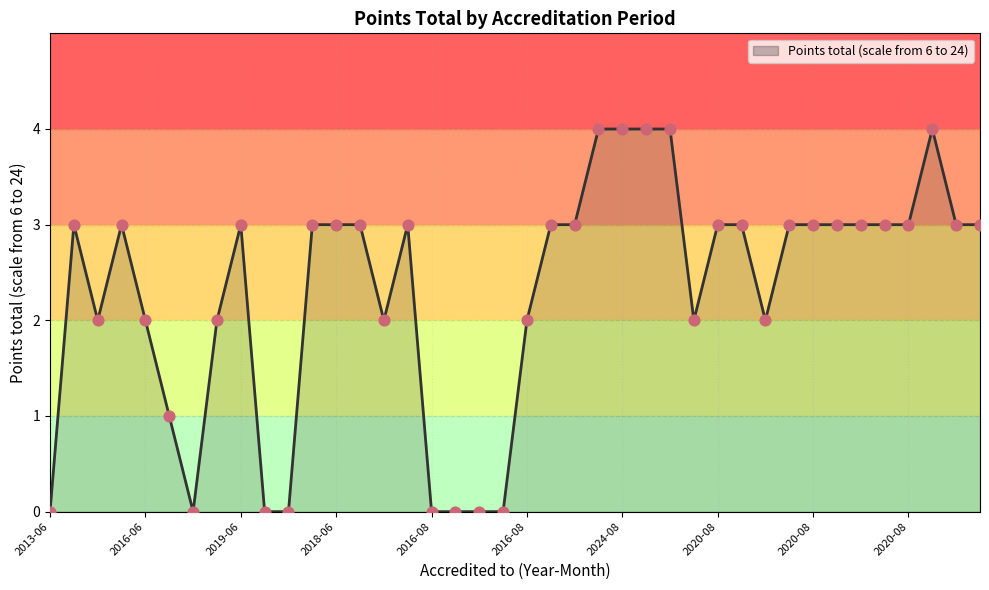

What is the maximum value shown in the chart?

4